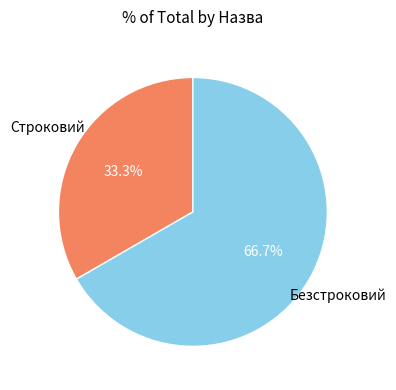

What is the ratio of the value at Строковий to the value at Безстроковий?

0.5